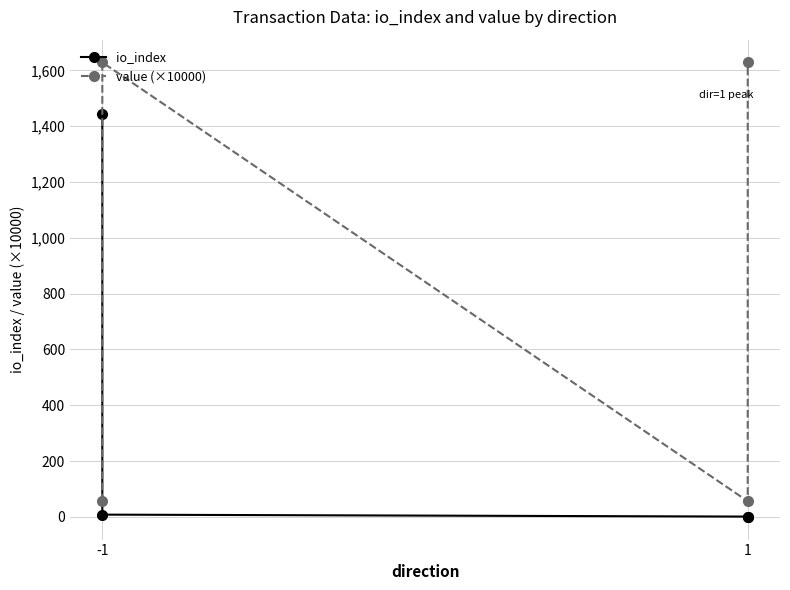

What is the highest value of the value (×10000) series?

1628.9